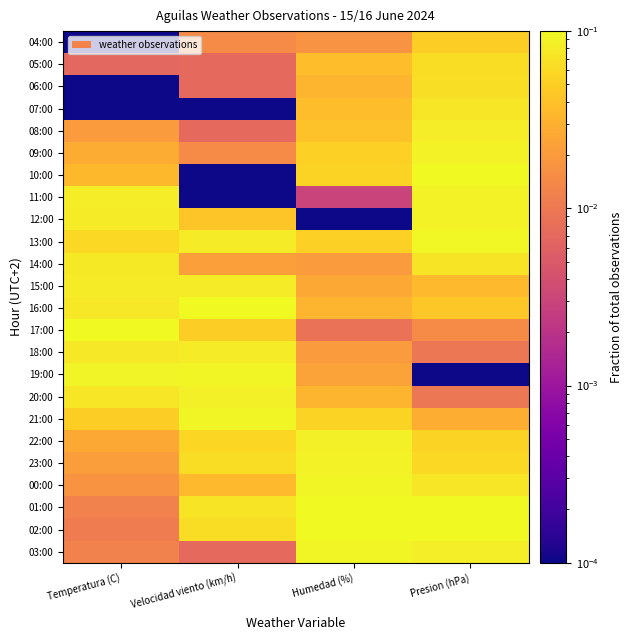

Which category has the lowest value across all series?

Presion (hPa)